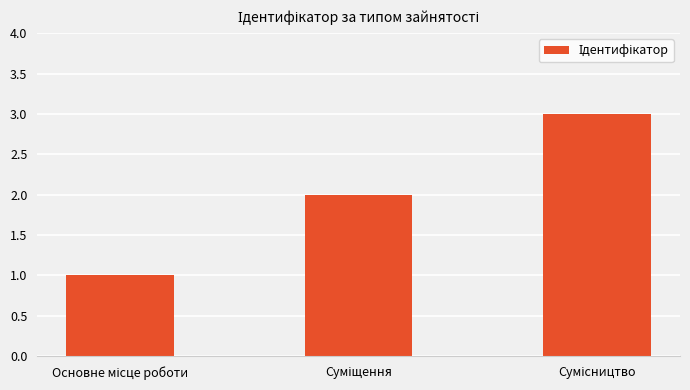

Does the chart contain any negative values?

No